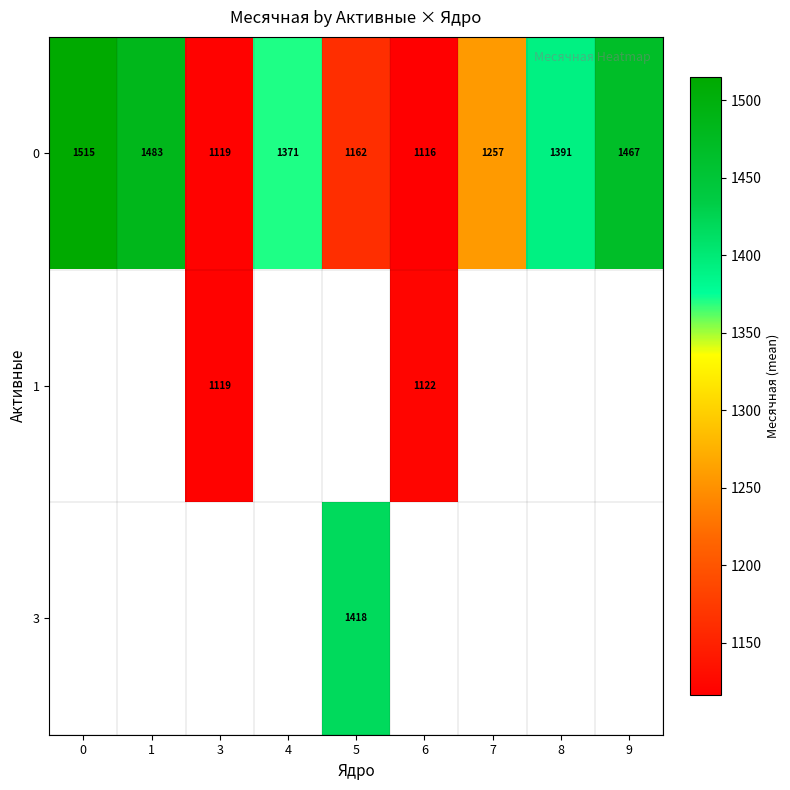

Count the number of data series in this chart.

3